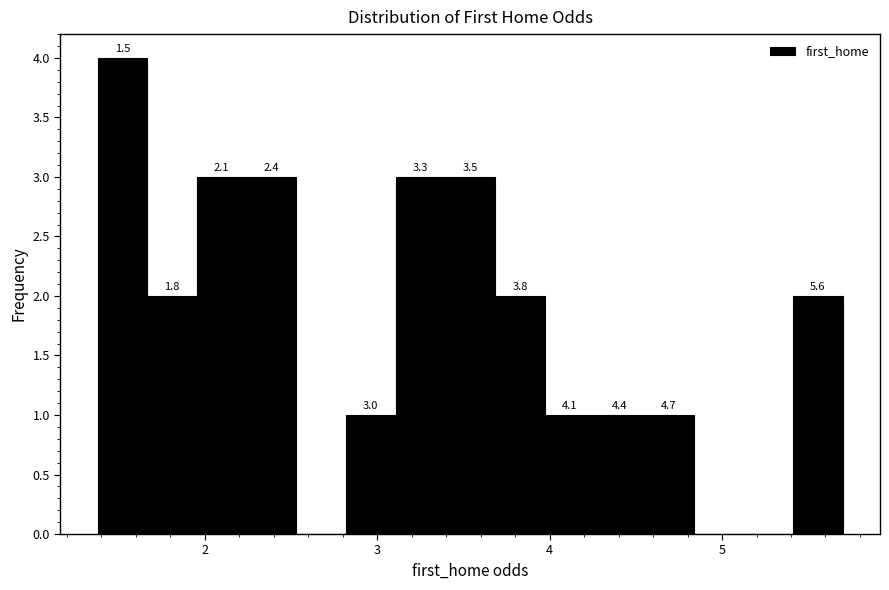

Around what value on the x-axis is the tallest bar? Give the approximate position of its centre, as read against the axis.

1.5